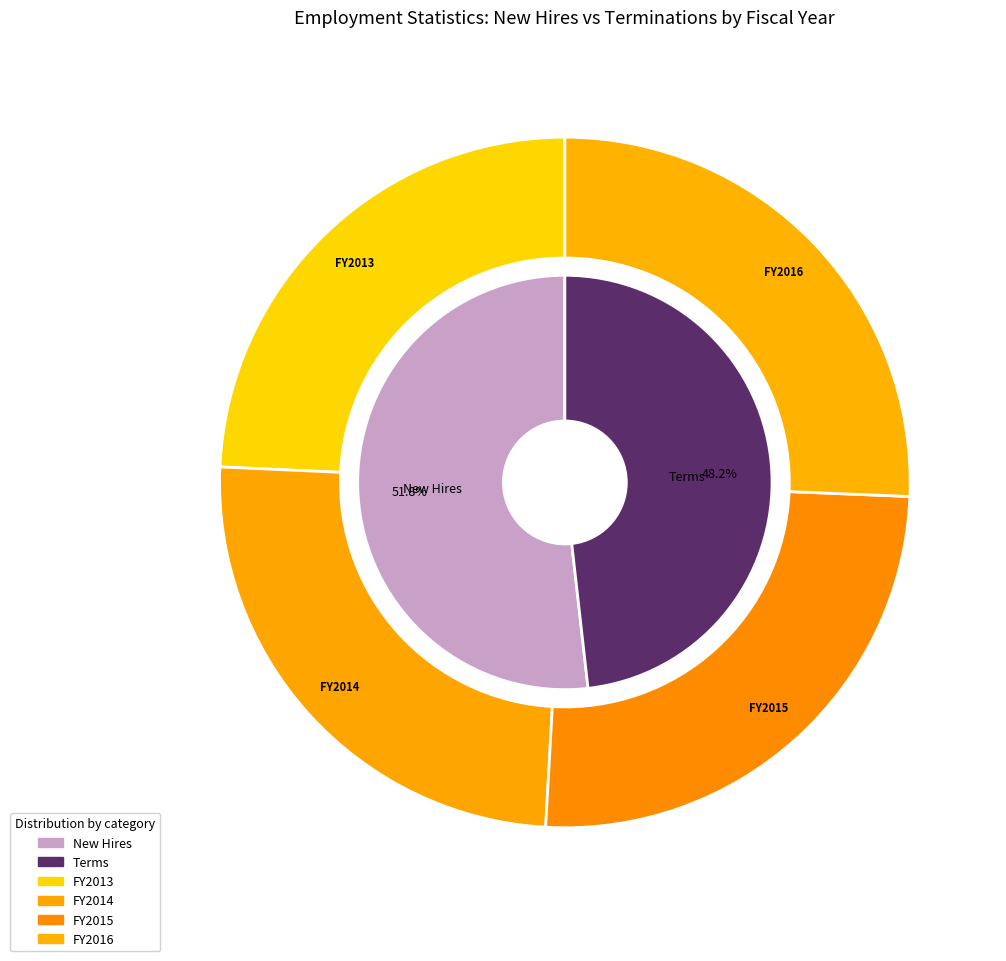

Do 2015-08 and 2015-12 together represent more than half of the pie?

No